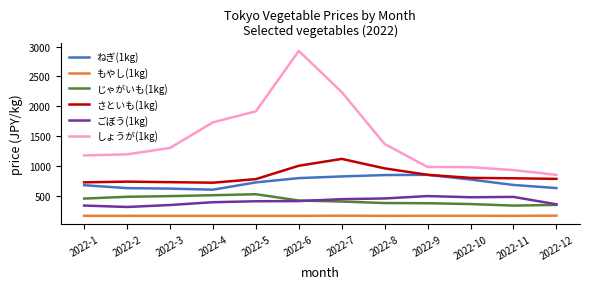

Is it true that ねぎ(1kg) equals 850 at 2022-9?

True